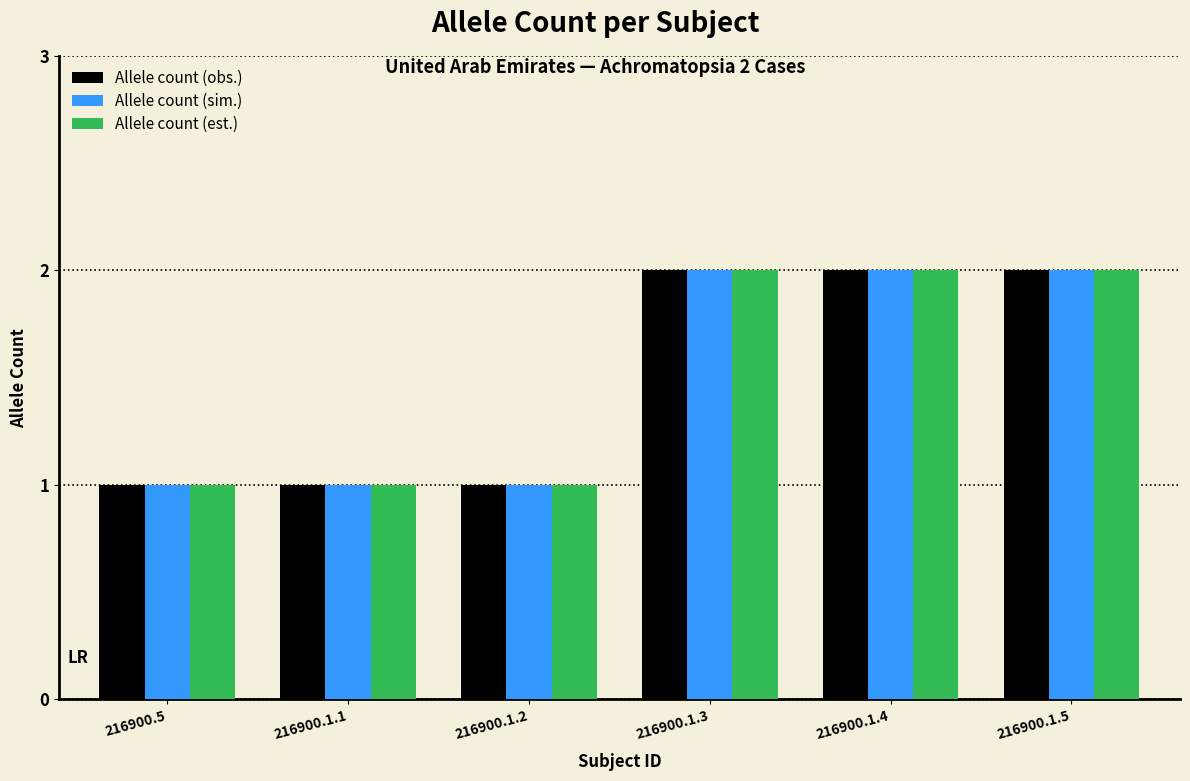

Is the value of Allele count (sim.) at 216900.1.2 greater than the value of Allele count (est.) at 216900.1.5?

No